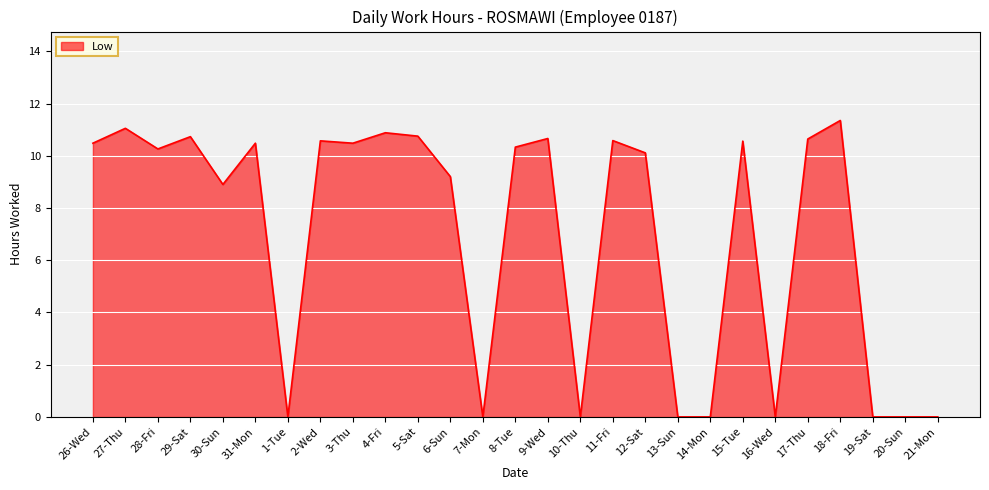

What is the sum of all values?

188.0